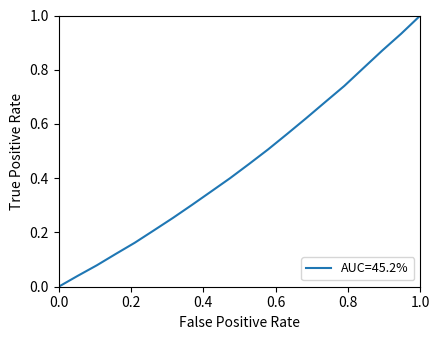

What is the difference between the maximum and minimum values?

1.0